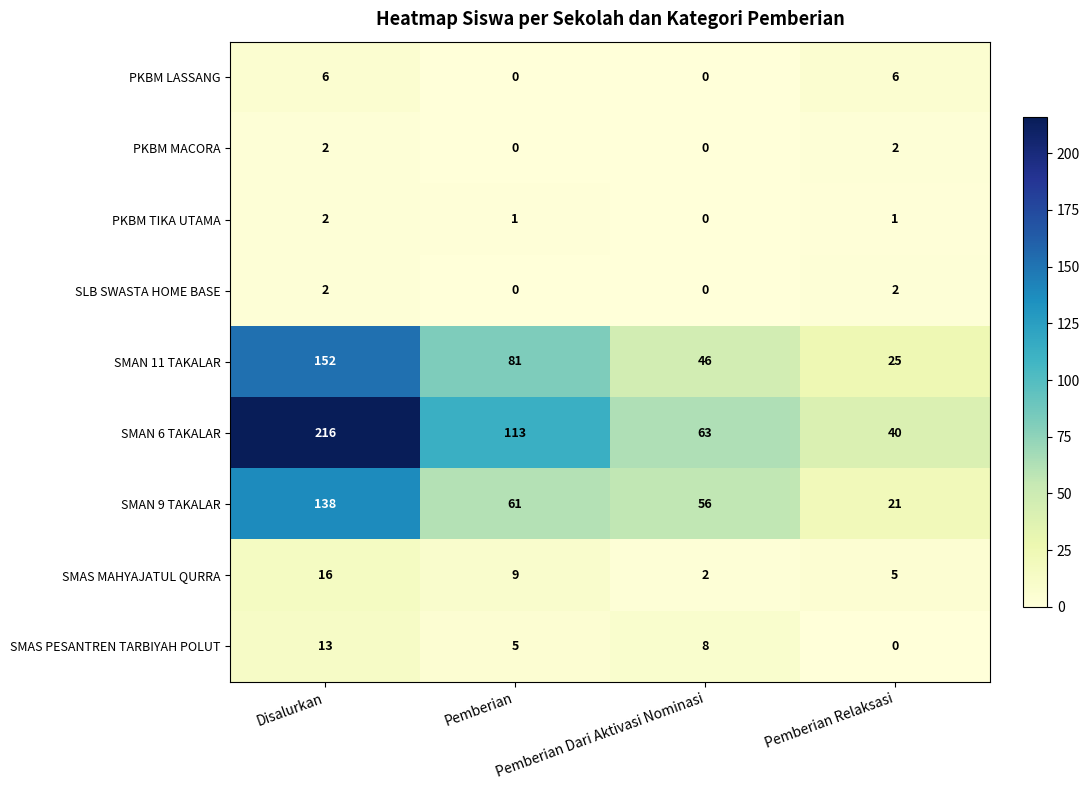

What is the difference between the SMAS PESANTREN TARBIYAH POLUT values at Pemberian Relaksasi and Pemberian?

5